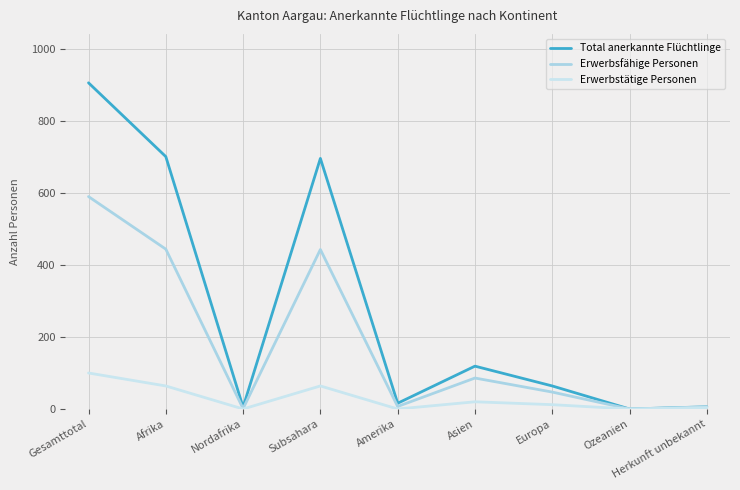

List the series in order of their overall mean, lowest first.

Erwerbstätige Personen, Erwerbsfähige Personen, Total anerkannte Flüchtlinge